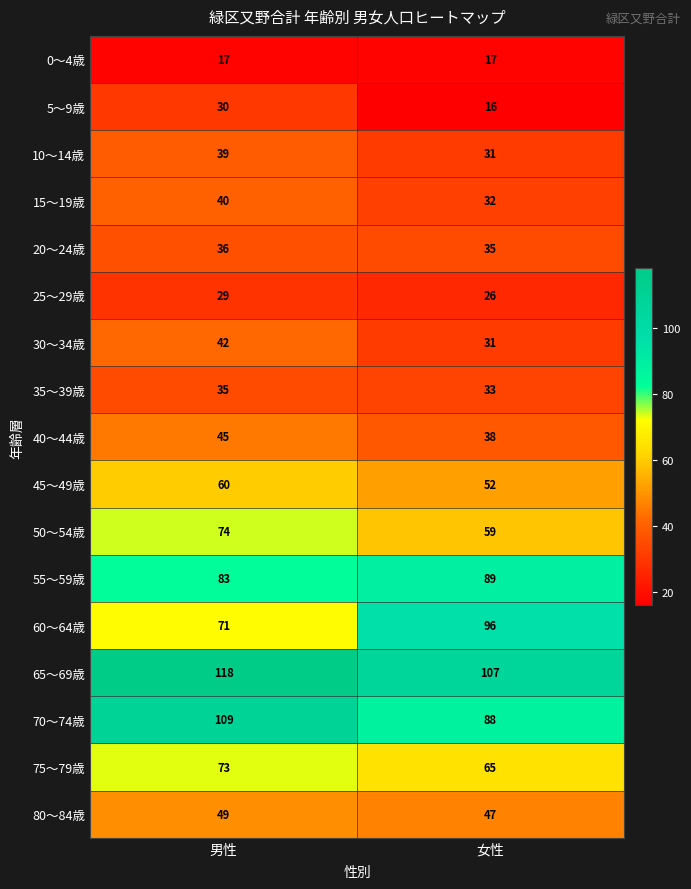

What value does the 30～34歳 series have at 女性, to the nearest 10?

30